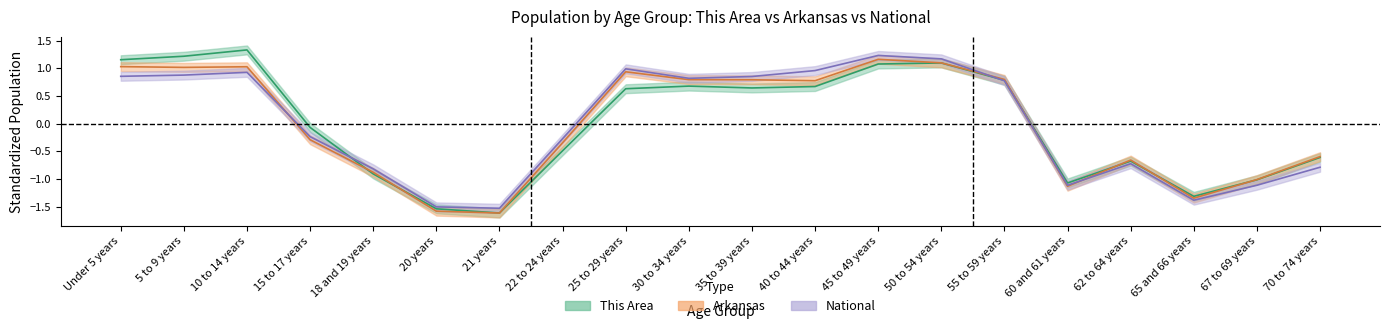

What are all the series names shown in the legend?

This Area, Arkansas, National